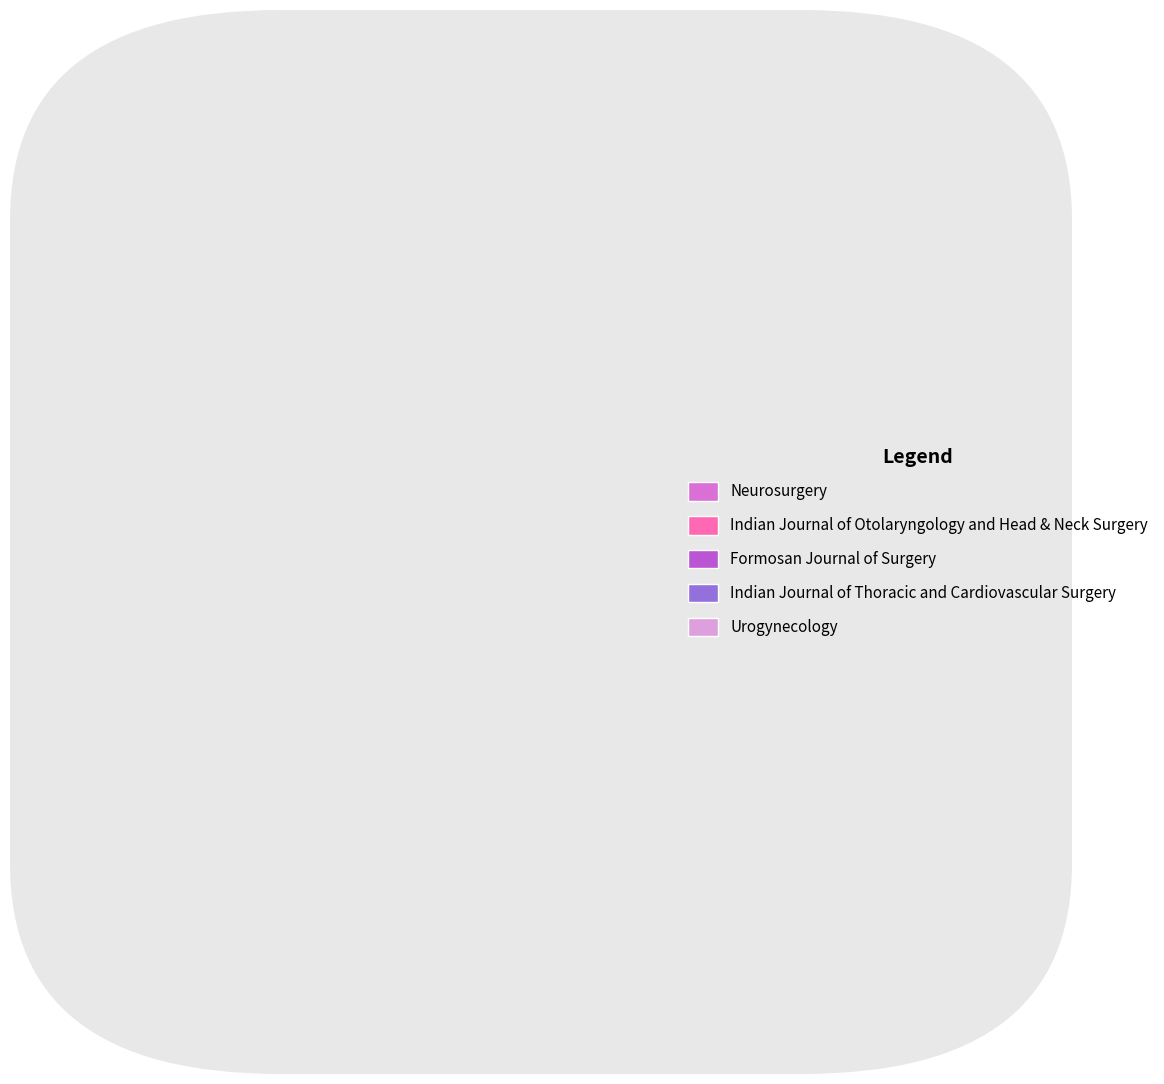

What is the smallest slice in the pie chart?

Indian Journal of Otolaryngology and Head & Neck Surgery